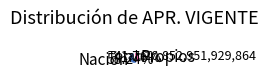

Approximately how many times larger is the value at Nación compared to Propios?

1.4